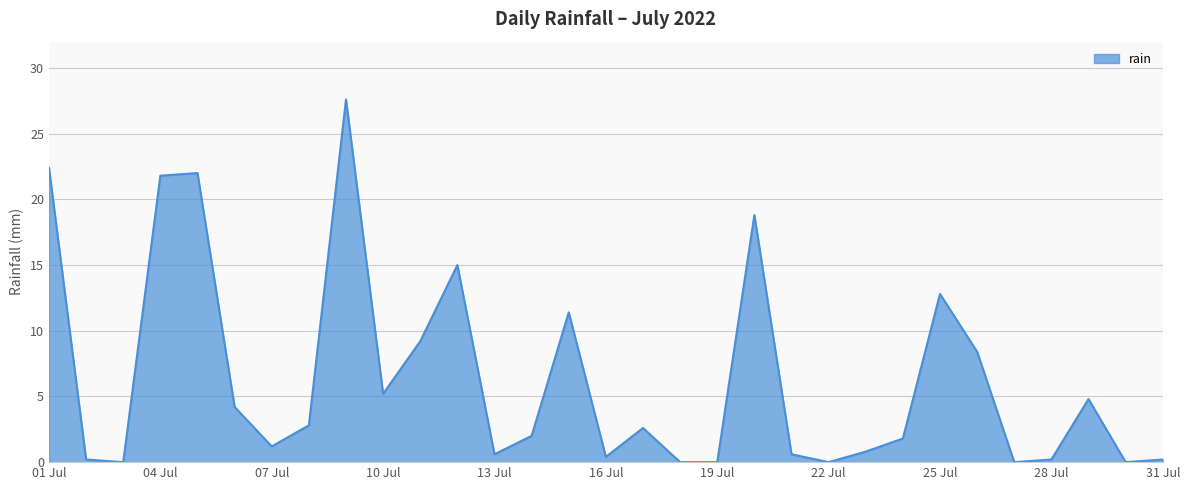

Reading left to right, what are all the values shown in this chart?

22.4	0.2	0.0	21.8	22.0	4.2	1.2	2.8	27.6	5.2	9.2	15.0	0.6	2.0	11.4	0.4	2.6	0.0	0.0	18.8	0.6	0.0	0.8	1.8	12.8	8.4	0.0	0.2	4.8	0.0	0.2